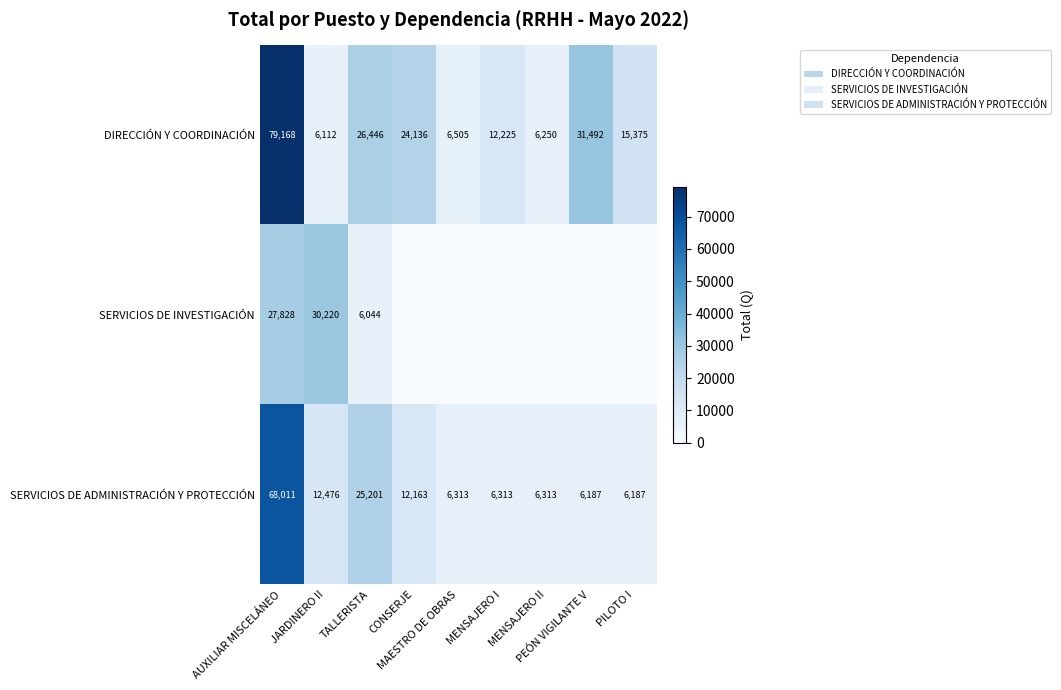

What is the minimum value for DIRECCIÓN Y COORDINACIÓN?

6112